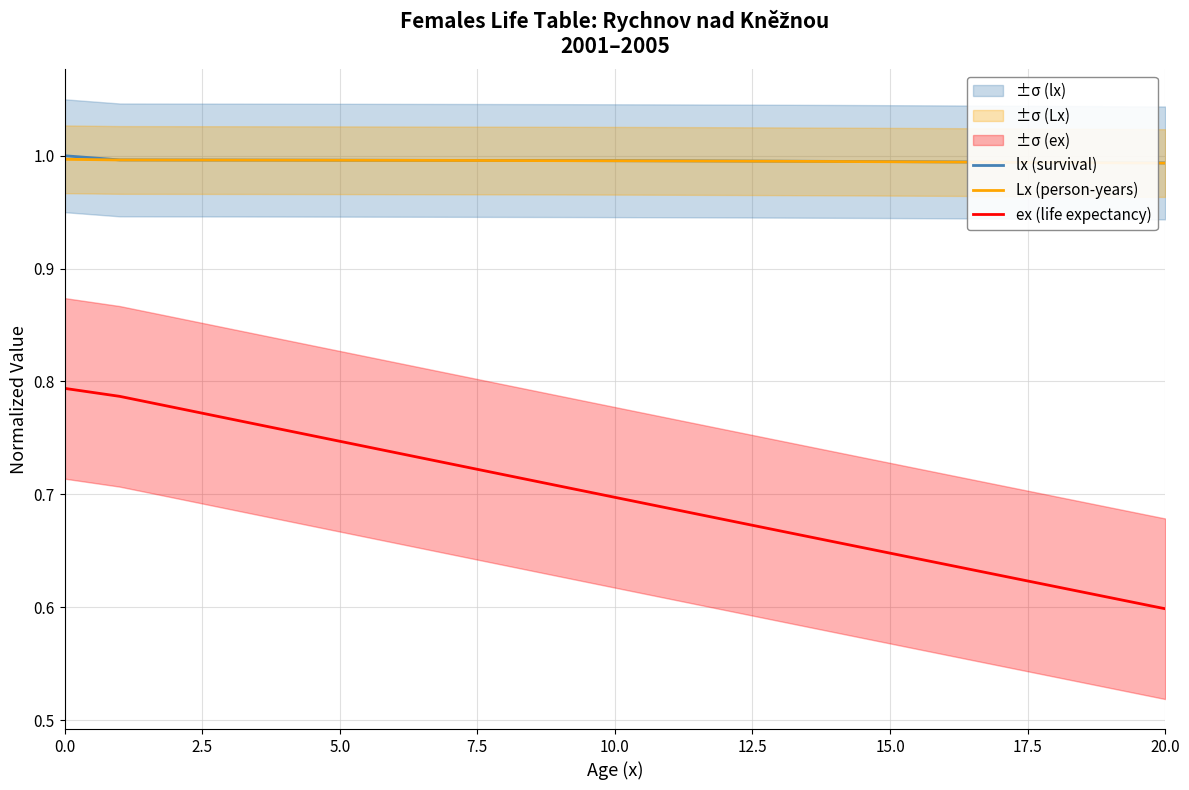

What is the value of the Lx (person-years) point at the 18th from the left?

1.0